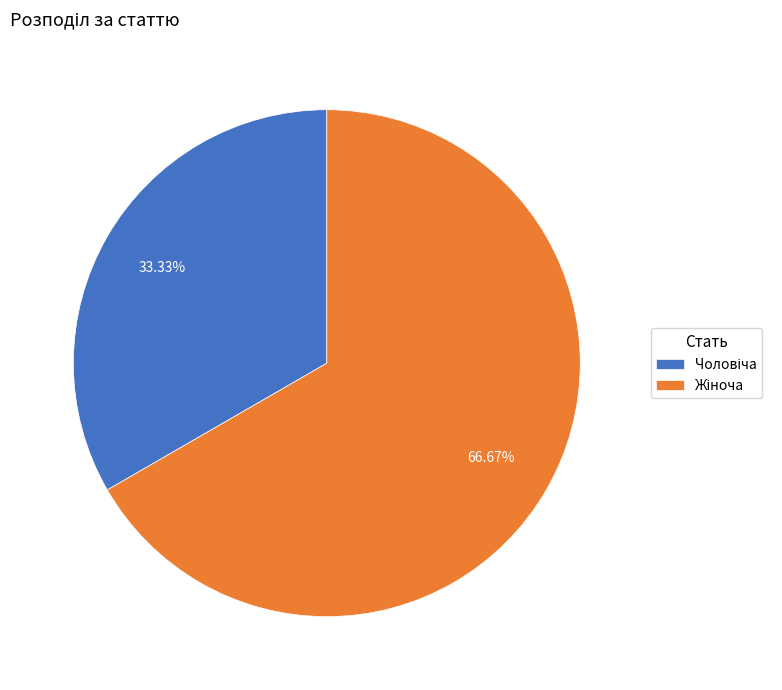

Is there a majority slice in this chart?

Yes